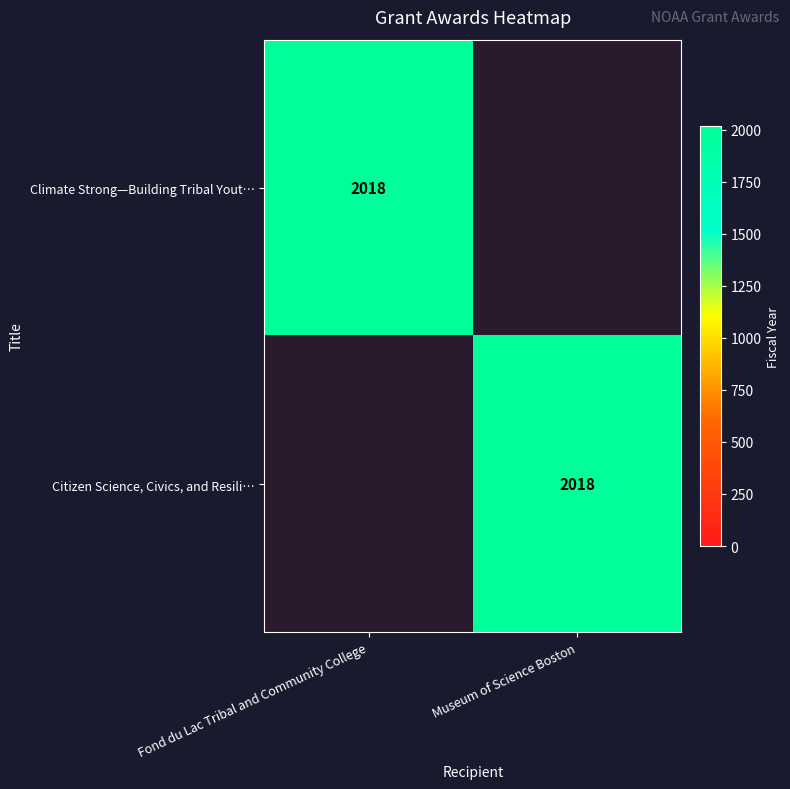

True or false: Climate Strong—Building Tribal Yout… has a value of 3435 at Fond du Lac Tribal and Community College.

False